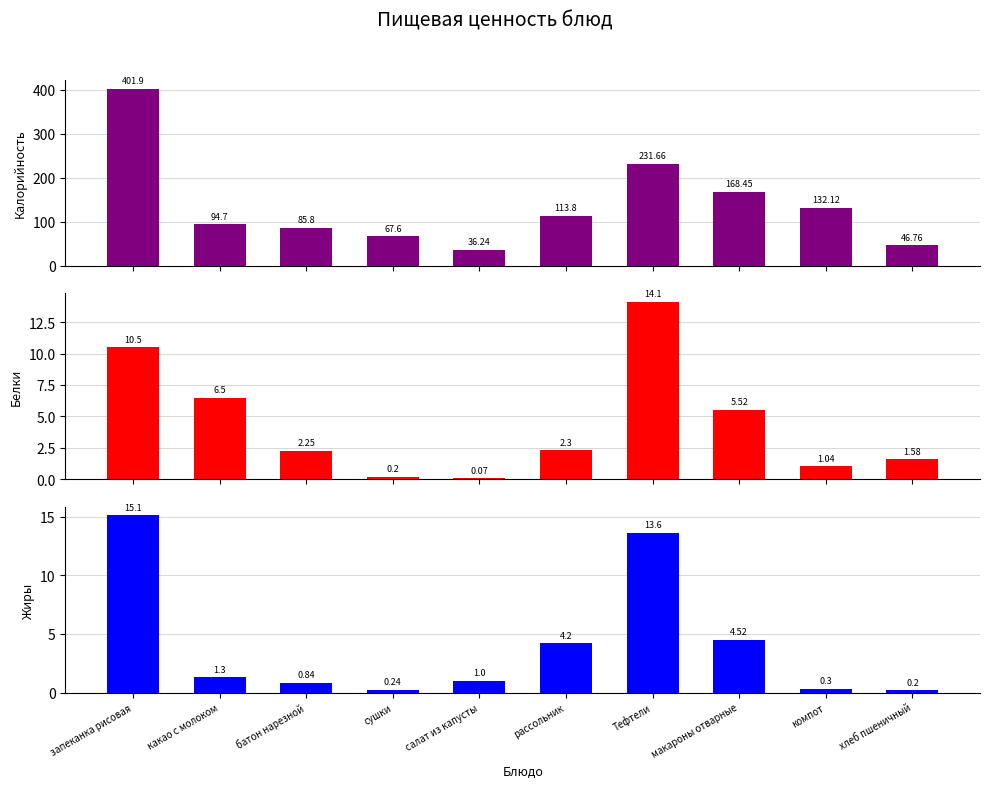

Where does the Калорийность series first go above 113?

запеканка рисовая